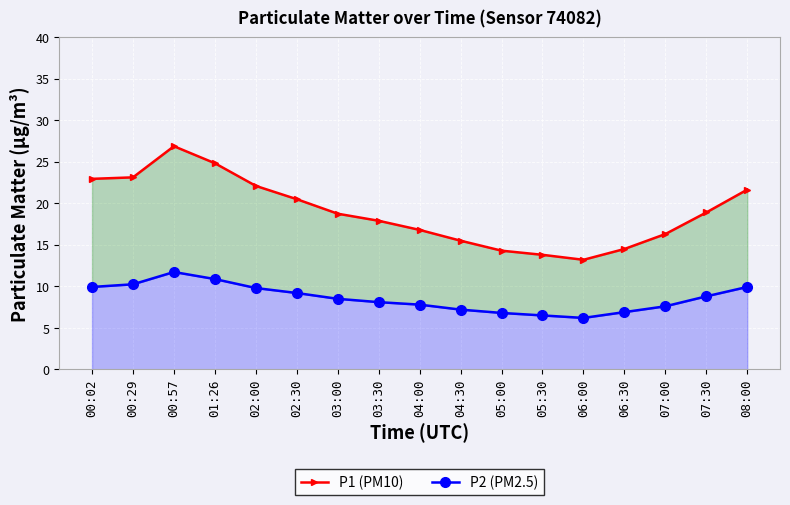

True or false: P2 (PM2.5) and P1 (PM10) cross at least once.

False